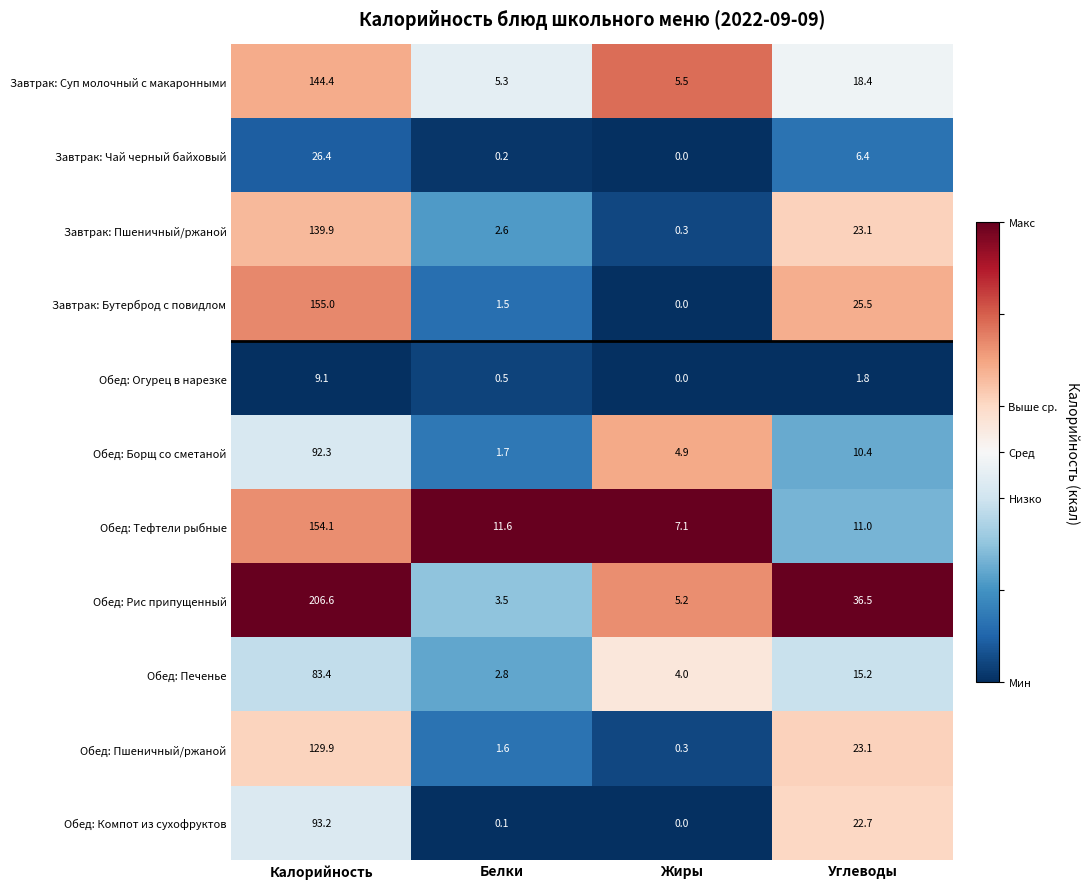

What is the sum of the Завтрак: Бутерброд с повидлом values at Калорийность and Жиры?

155.0